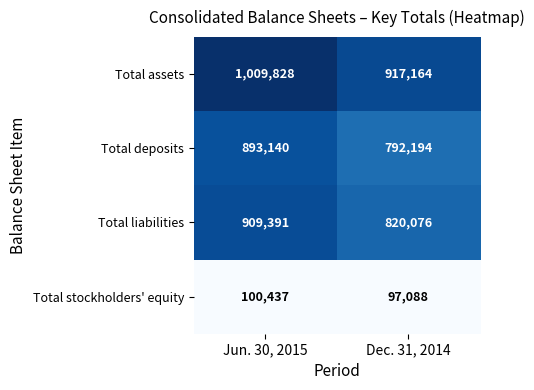

At how many categories does at least one series exceed 272319?

2